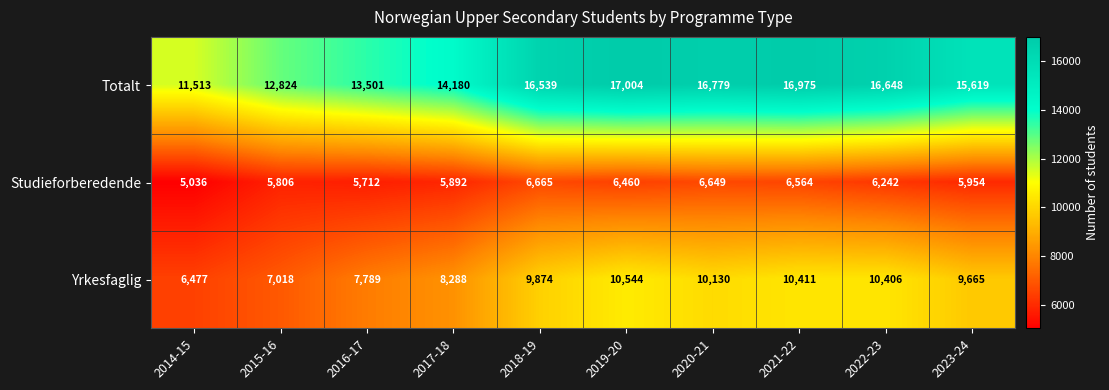

At 2018-19, list the series in order from smallest to largest.

Studieforberedende, Yrkesfaglig, Totalt